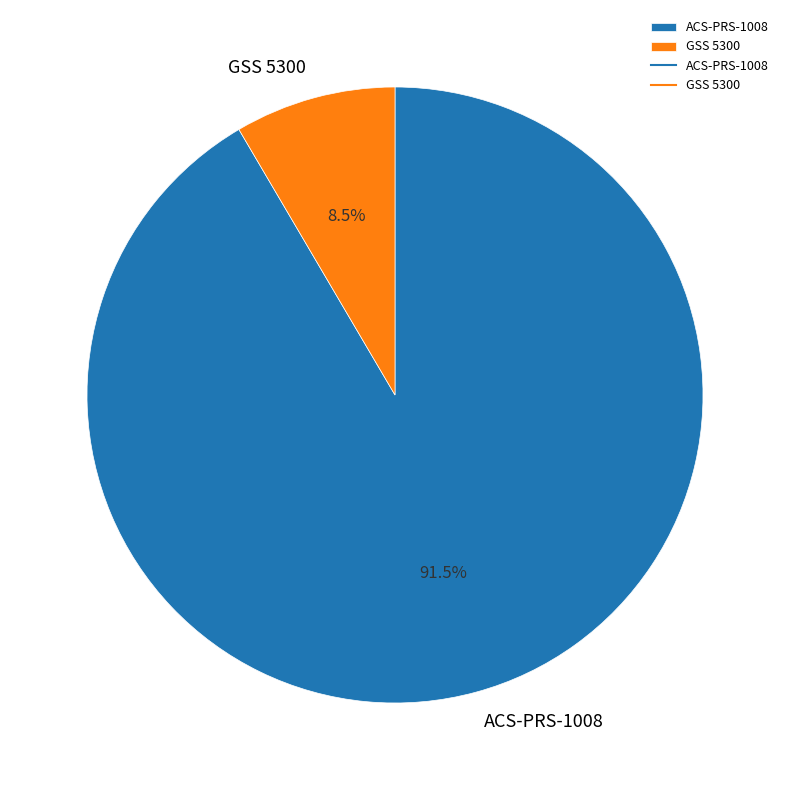

What is the smallest slice in the pie chart?

GSS 5300